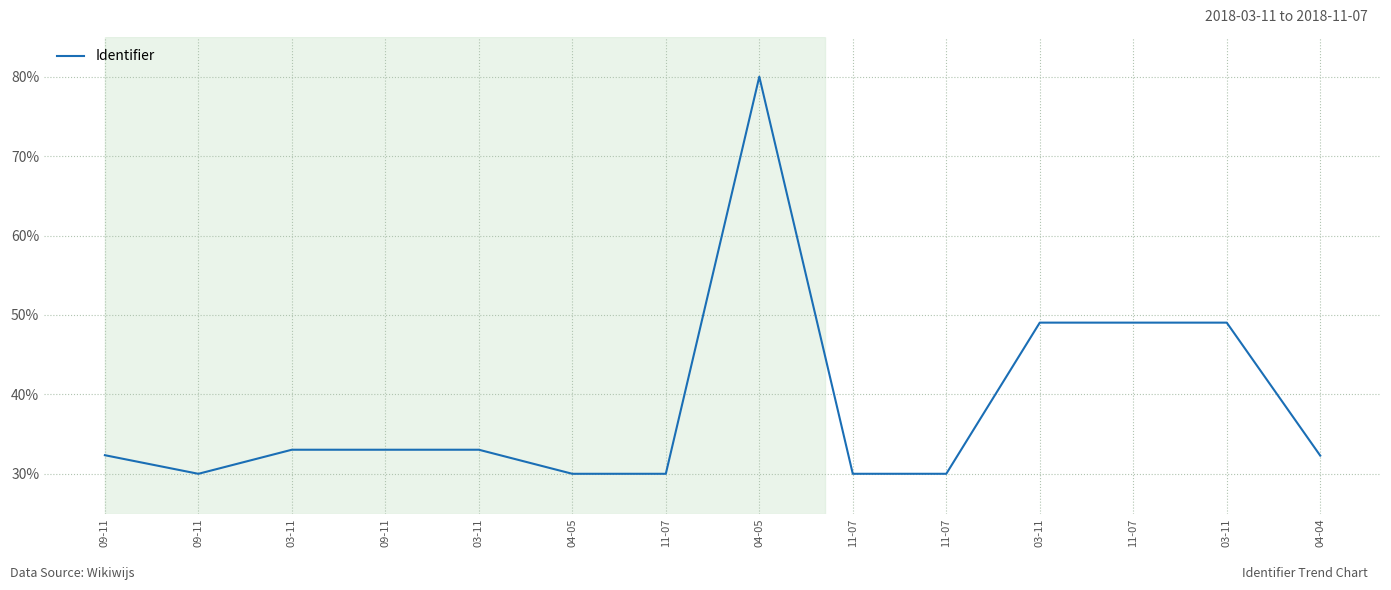

What is the label of the 5th point from the right?

11-07